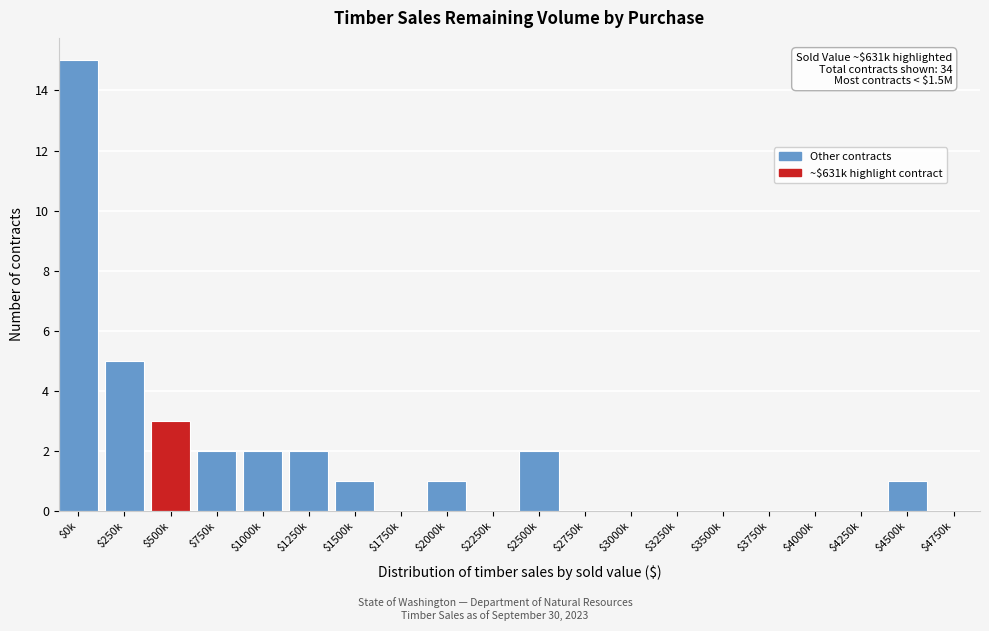

The chart shows a value of 0 at $1750k. True or false?

True